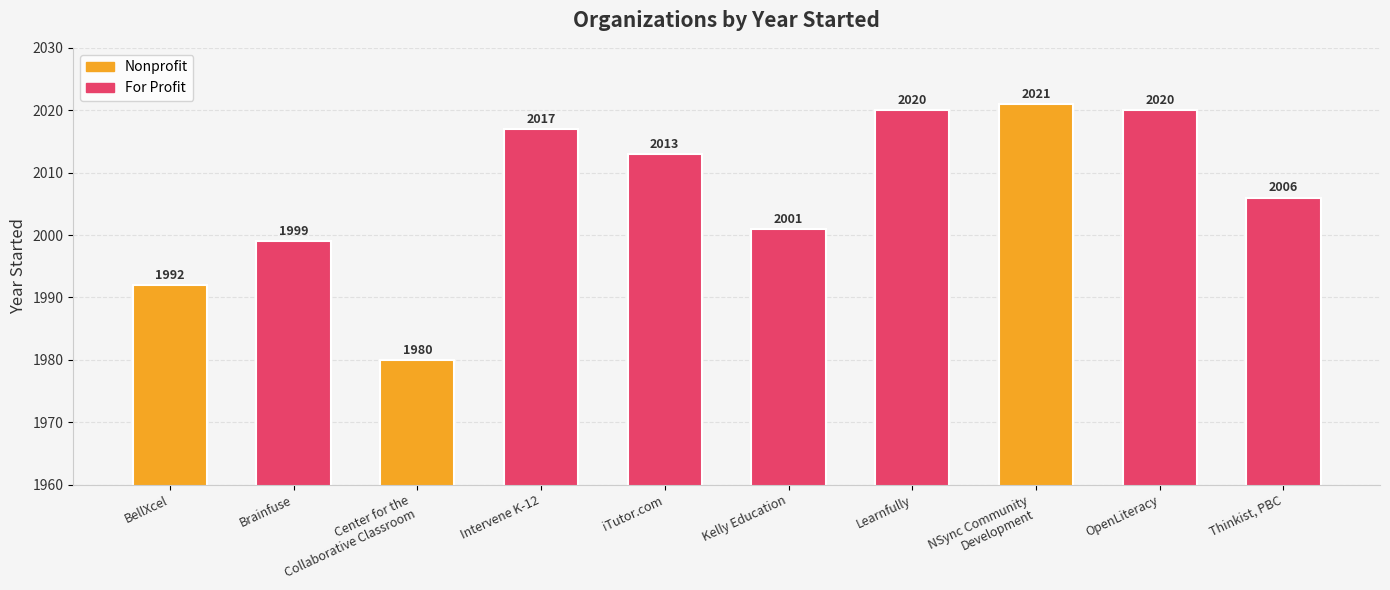

At which label does the data first exceed 2013?

Intervene K-12